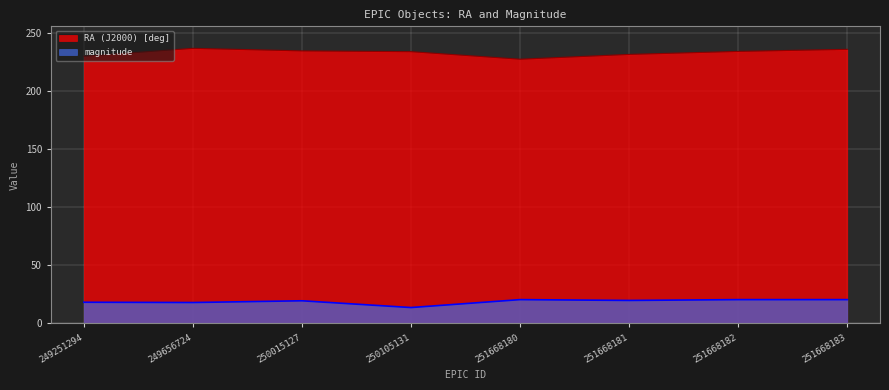

What is the difference between the magnitude values at 249251294 and 251668180?

2.3